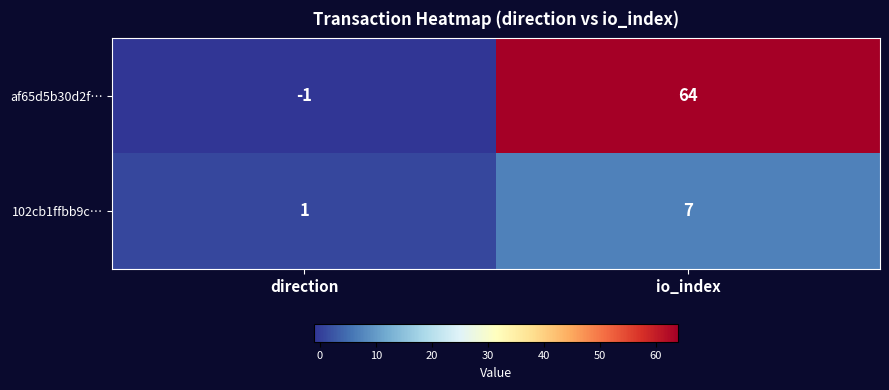

At which category is the sum across all series the highest?

io_index